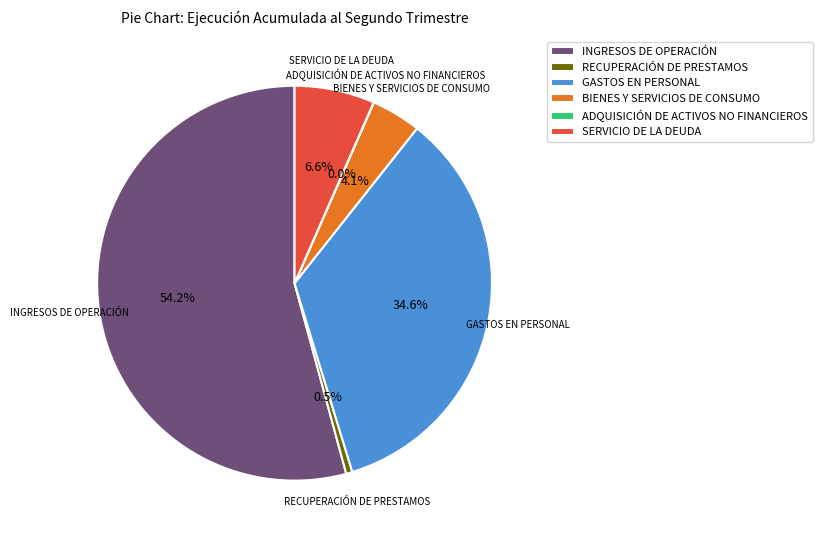

What portion of the pie excludes INGRESOS DE OPERACIÓN?

45.8%